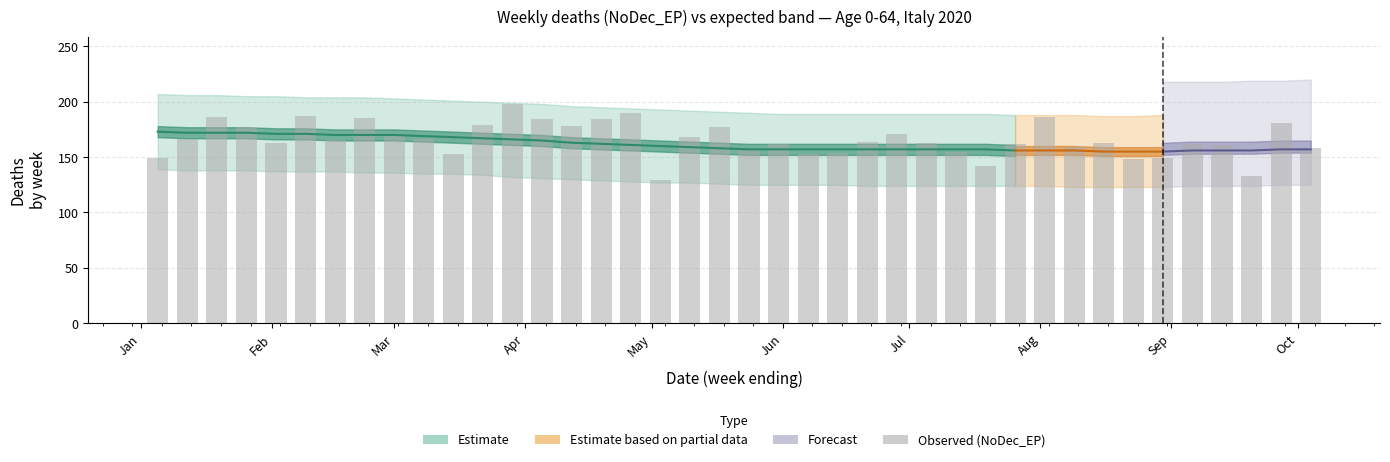

How many categories are shown in the chart?

40